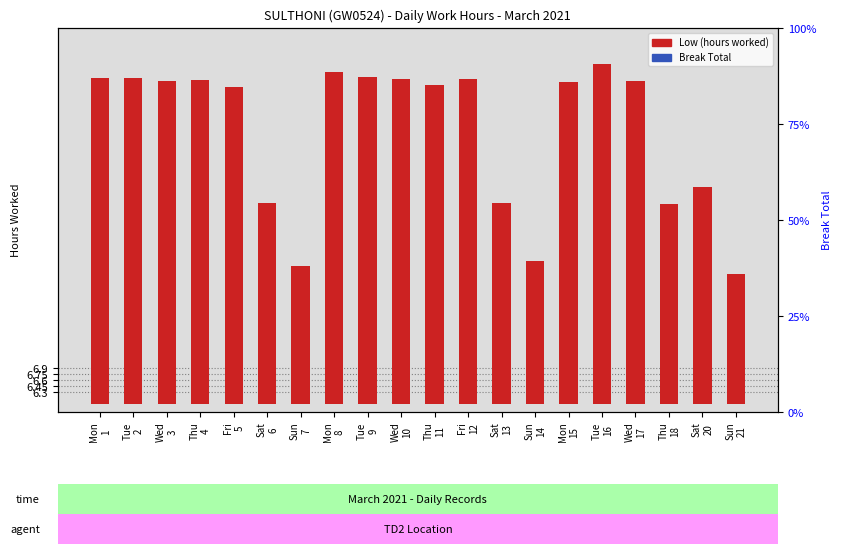

Reading left to right, transcribe all the data shown in this chart.

Low (hours worked): Mon
1=8.2	Tue
2=8.2	Wed
3=8.2	Thu
4=8.2	Fri
5=8.0	Sat
6=5.1	Sun
7=3.5	Mon
8=8.4	Tue
9=8.3	Wed
10=8.2	Thu
11=8.1	Fri
12=8.2	Sat
13=5.1	Sun
14=3.6	Mon
15=8.1	Tue
16=8.6	Wed
17=8.2	Thu
18=5.1	Sat
20=5.5	Sun
21=3.3
Break Total: Mon
1=0.0	Tue
2=0.0	Wed
3=0.0	Thu
4=0.0	Fri
5=0.0	Sat
6=0.0	Sun
7=0.0	Mon
8=0.0	Tue
9=0.0	Wed
10=0.0	Thu
11=0.0	Fri
12=0.0	Sat
13=0.0	Sun
14=0.0	Mon
15=0.0	Tue
16=0.0	Wed
17=0.0	Thu
18=0.0	Sat
20=0.0	Sun
21=0.0